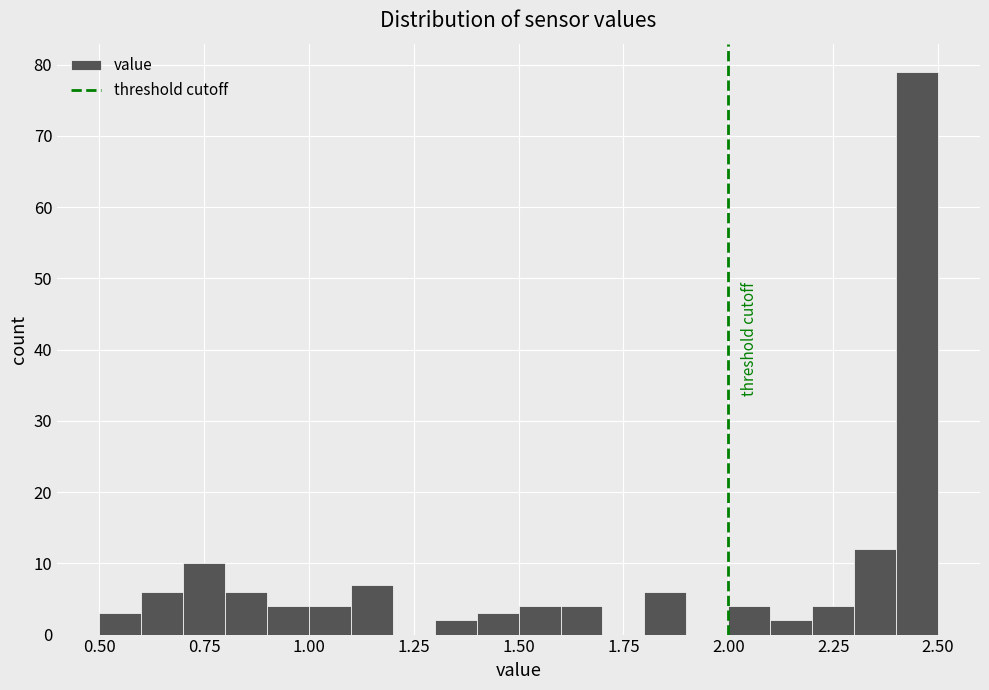

Read against the x-axis, roughly where is the centre of the tallest bar?

2.45